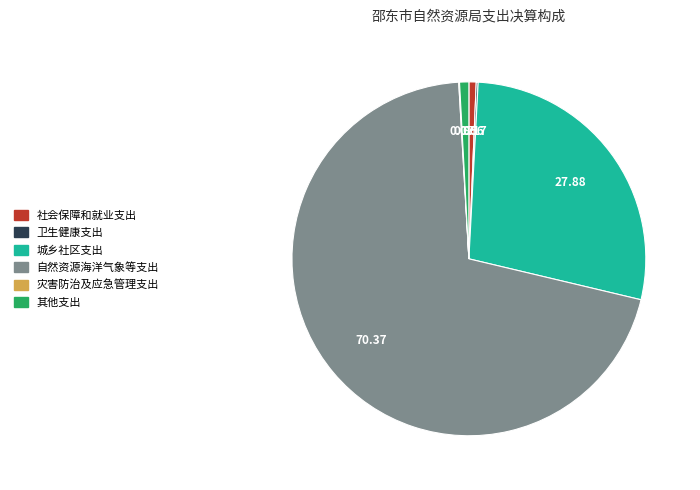

Does 自然资源海洋气象等支出 represent more than half of the total?

Yes